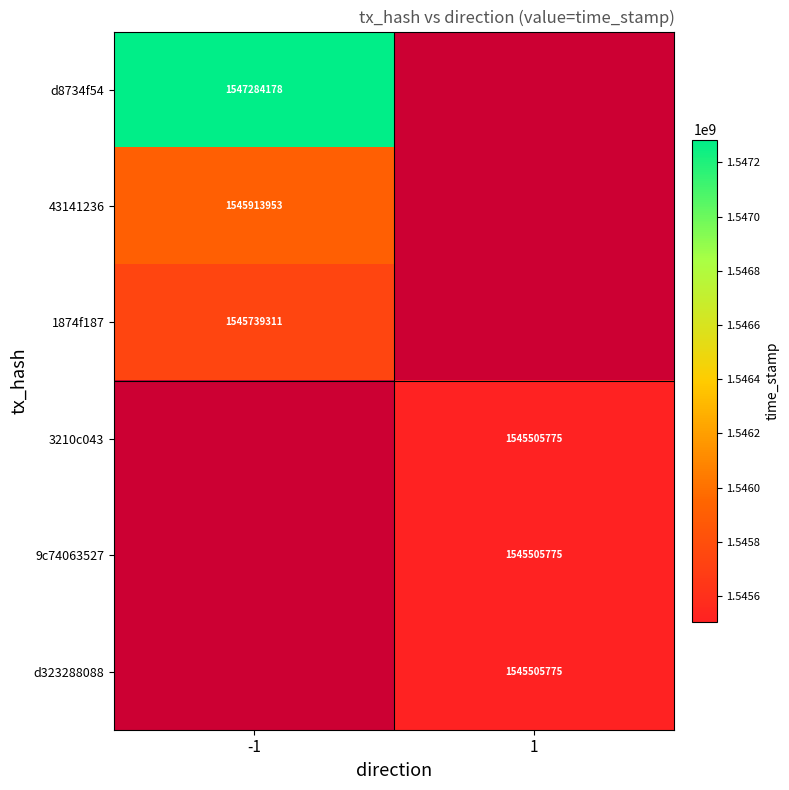

The value of d323288088 at 1 is 1545505775. True or false?

True